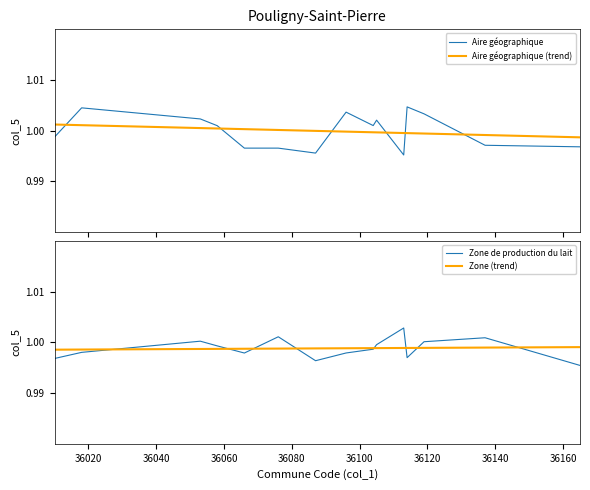

True or false: Aire géographique and Zone de production du lait cross at least once.

True